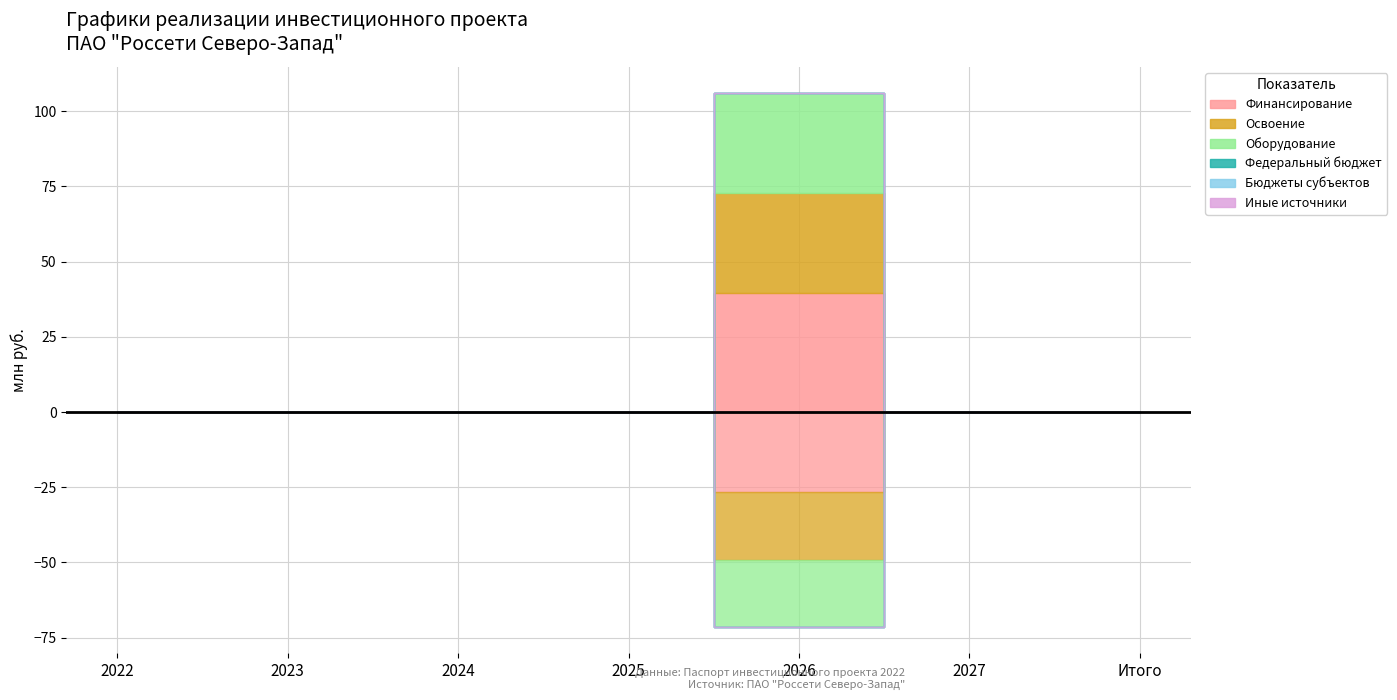

Is the value of Федеральный бюджет at 2027 greater than the value of Иные источники at 2023?

No